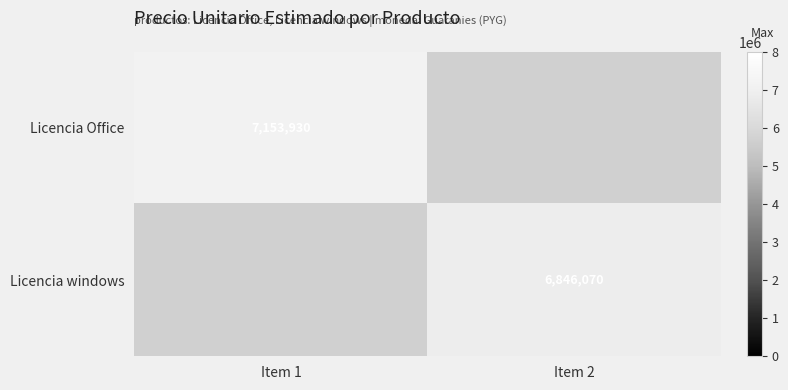

Is the value of Licencia windows at Item 2 greater than the value of Licencia Office at Item 1?

No